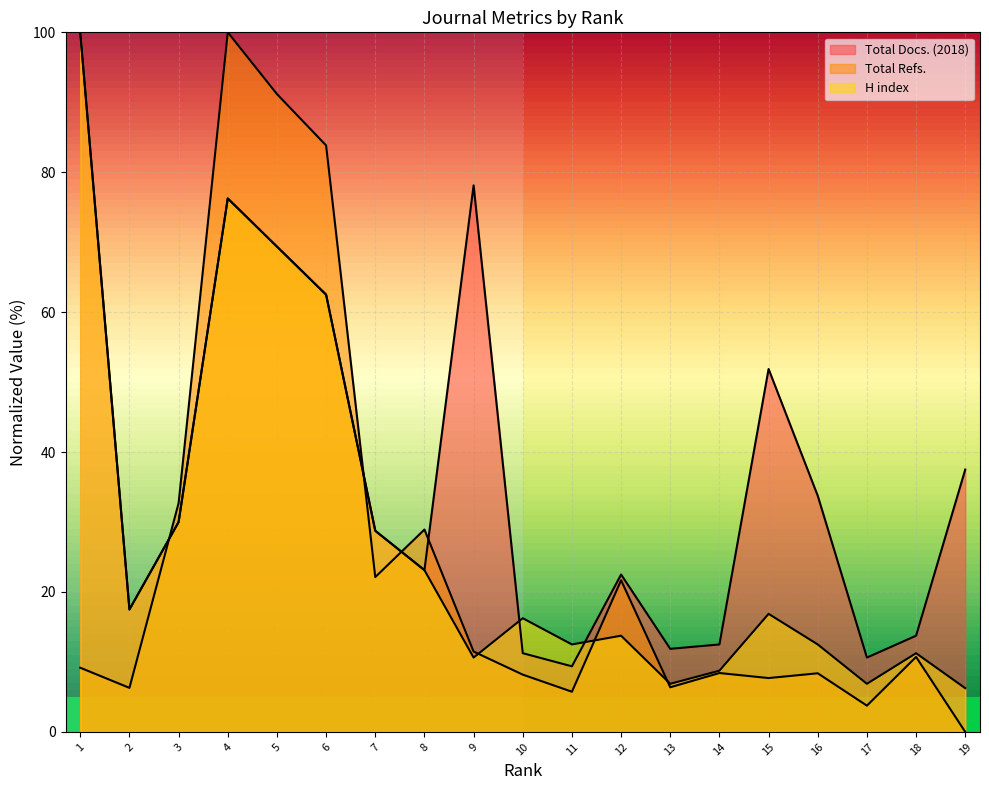

What is the difference between the second highest and minimum values in the Total Docs. (2018) series?

68.8